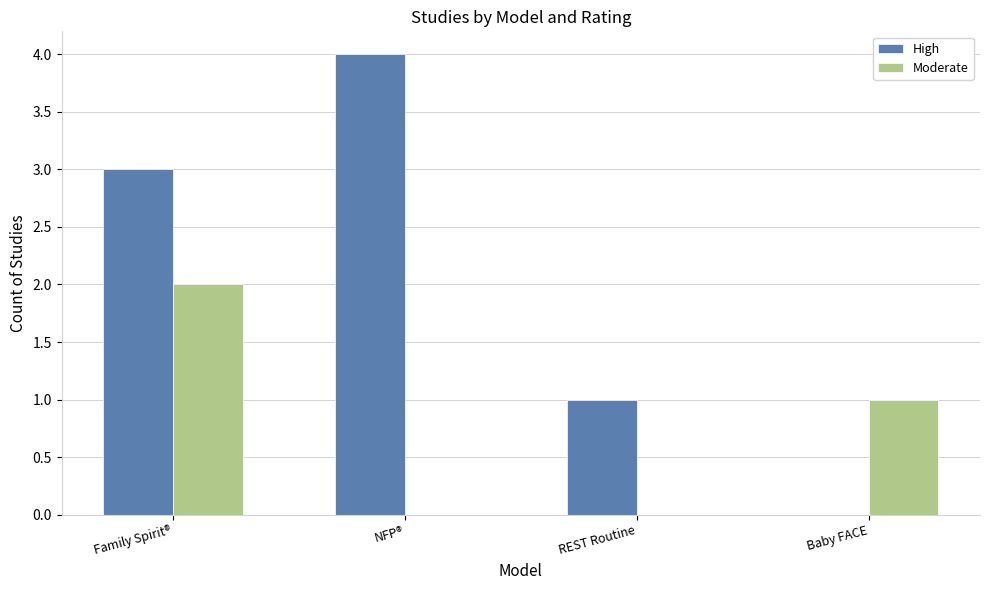

What is the maximum value for Moderate?

2